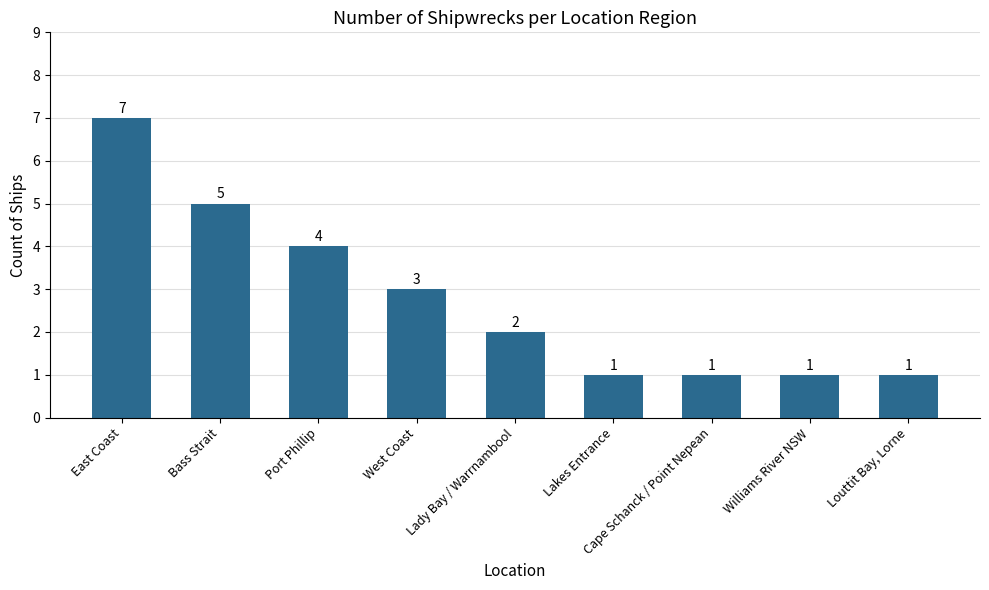

Which label corresponds to the largest value in the chart?

East Coast